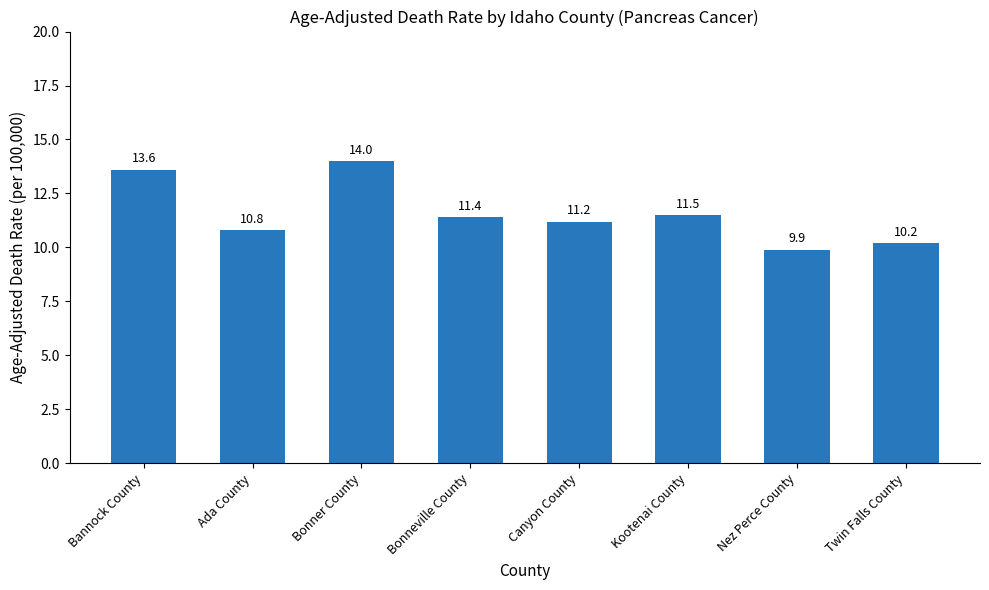

What is the label of the 2nd bar from the left?

Ada County